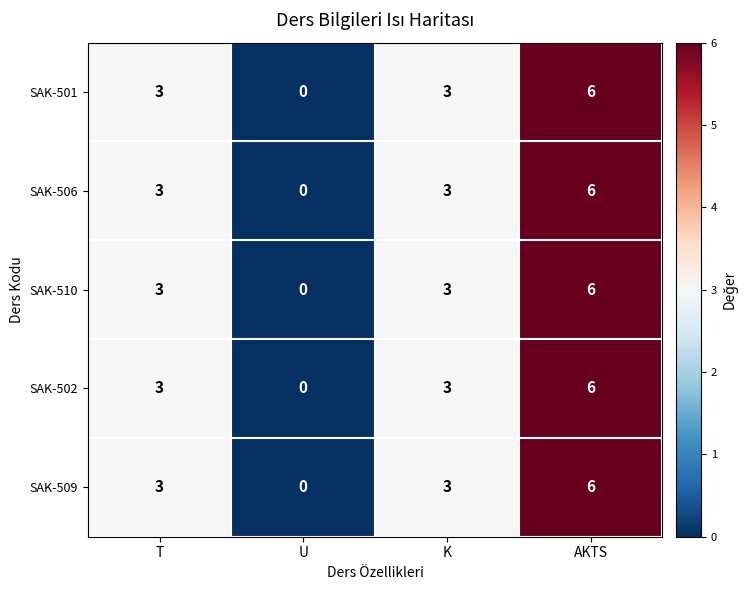

How many series are shown in this chart?

5